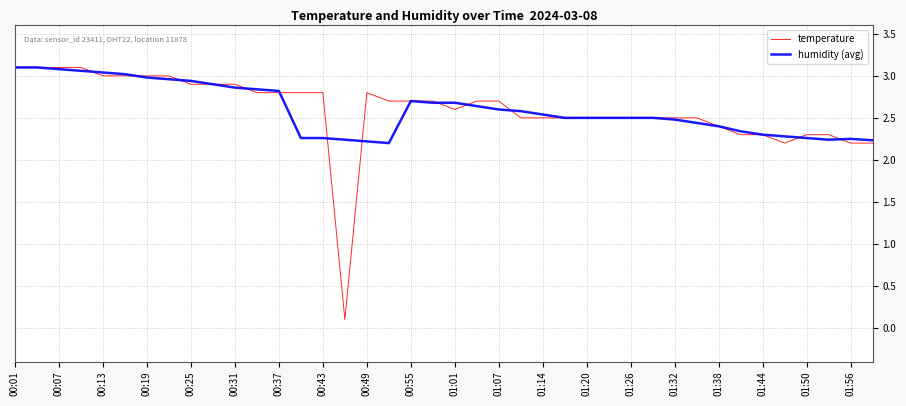

Which series has the widest spread of values?

temperature